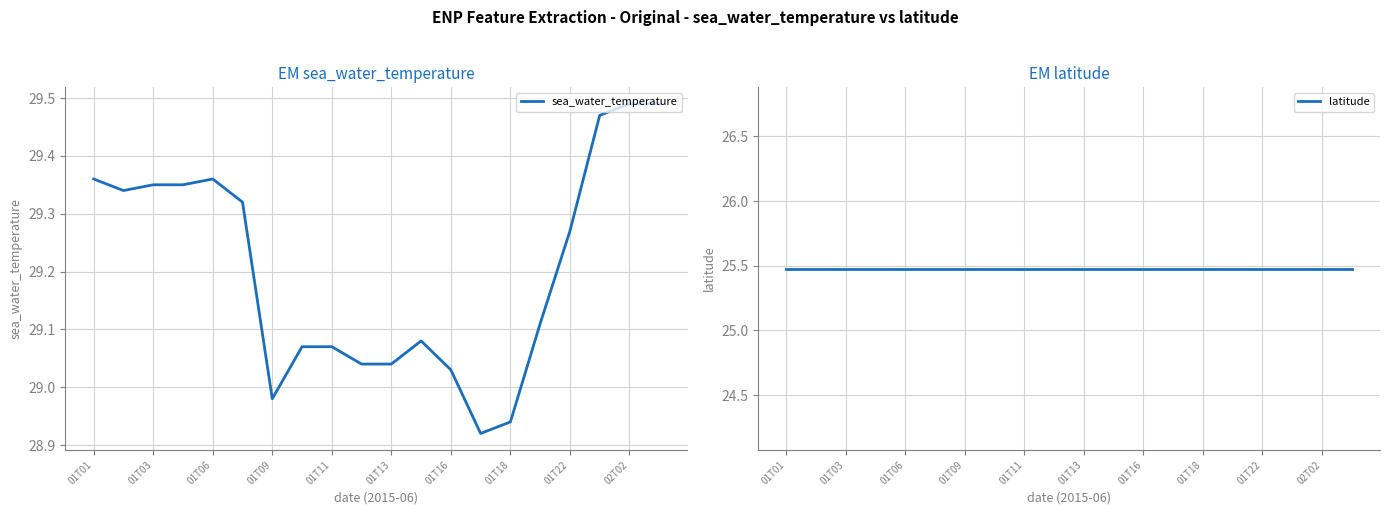

Where does the sea_water_temperature series first go above 29?

01T01